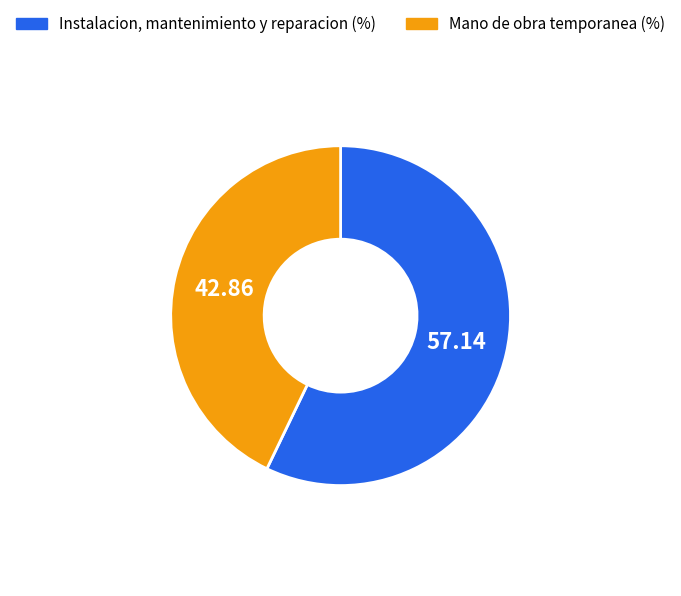

Is the sum of Mano de obra temporanea and Instalacion, mantenimiento y reparacion greater than half?

Yes